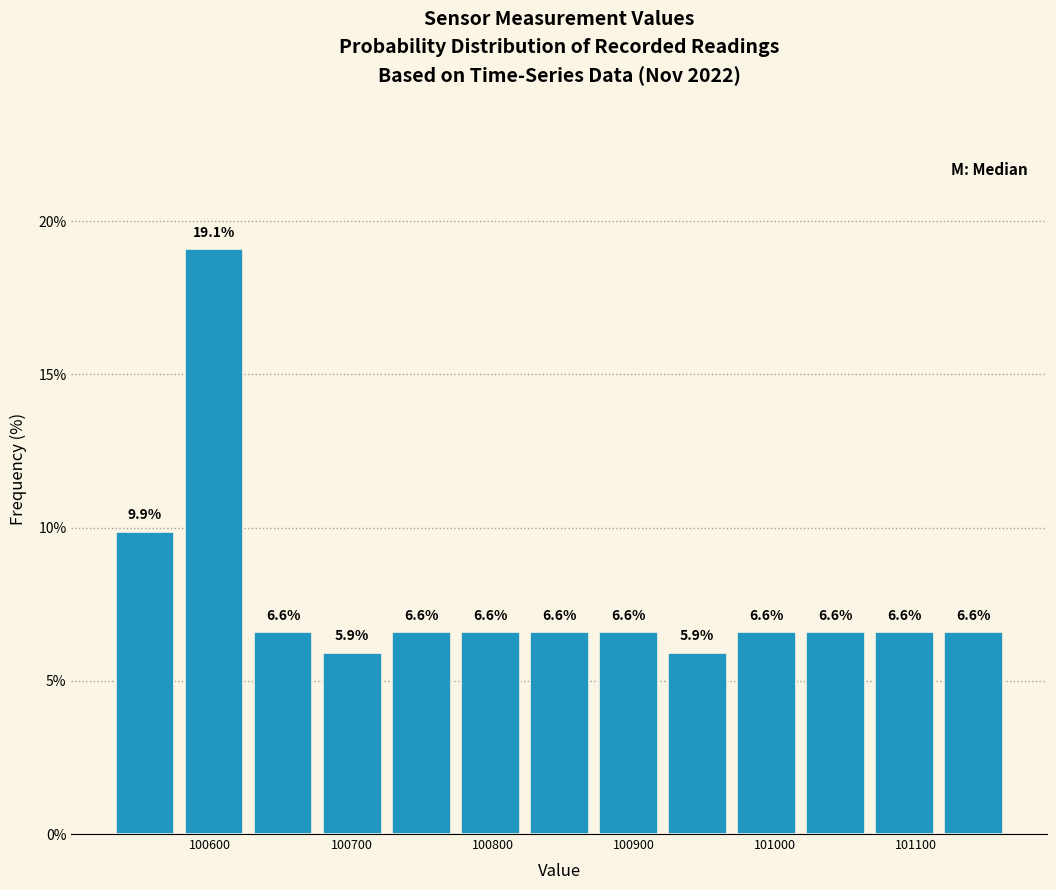

Reading left to right, list every bar in this chart as the range it spans on the x-axis followed by its height. The bar edges are not printed on the chart, so give them approximately, as read against the axis.

100530 to 100580: 9.9
100580 to 100630: 19.1
100630 to 100680: 6.6
100680 to 100720: 5.9
100720 to 100770: 6.6
100770 to 100820: 6.6
100820 to 100870: 6.6
100870 to 100920: 6.6
100920 to 100970: 5.9
100970 to 101020: 6.6
101020 to 101070: 6.6
101070 to 101120: 6.6
101120 to 101170: 6.6